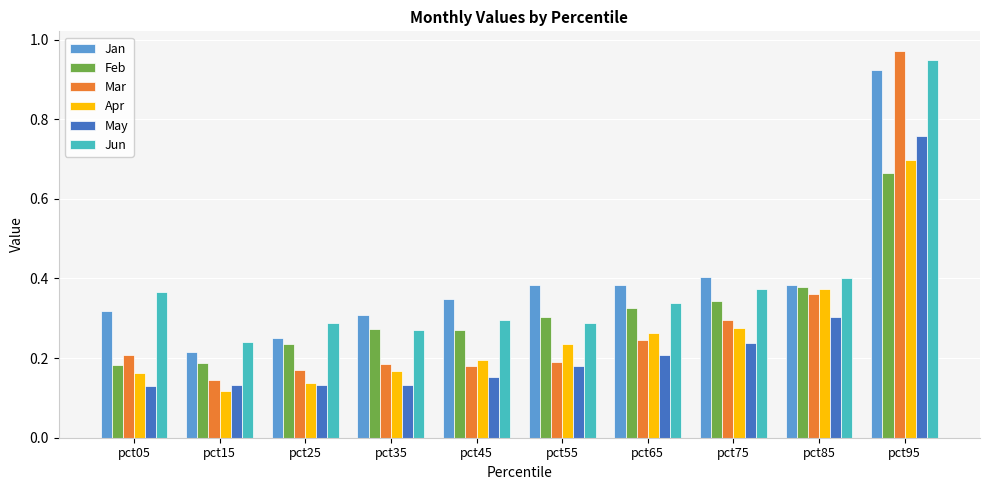

Where is Mar nearest to the value 0?

pct15